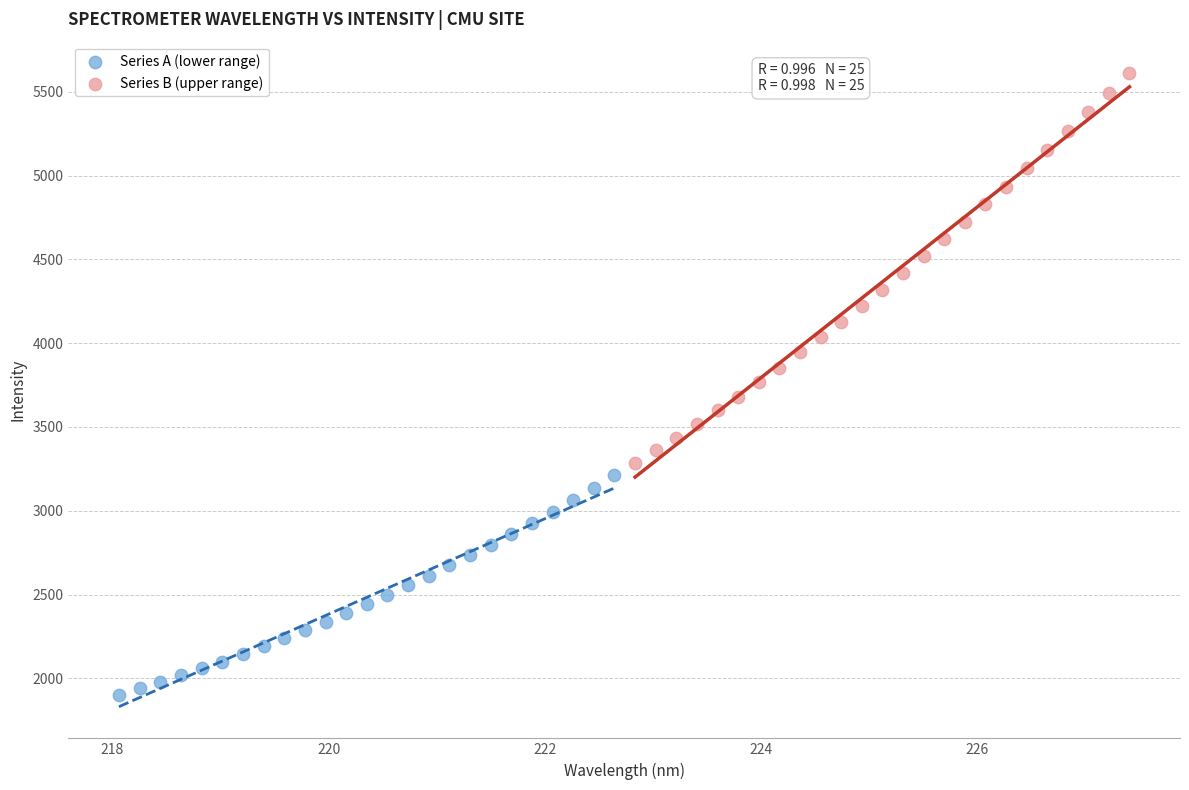

Which series has the largest Y range (max minus min)?

Series B (upper range)